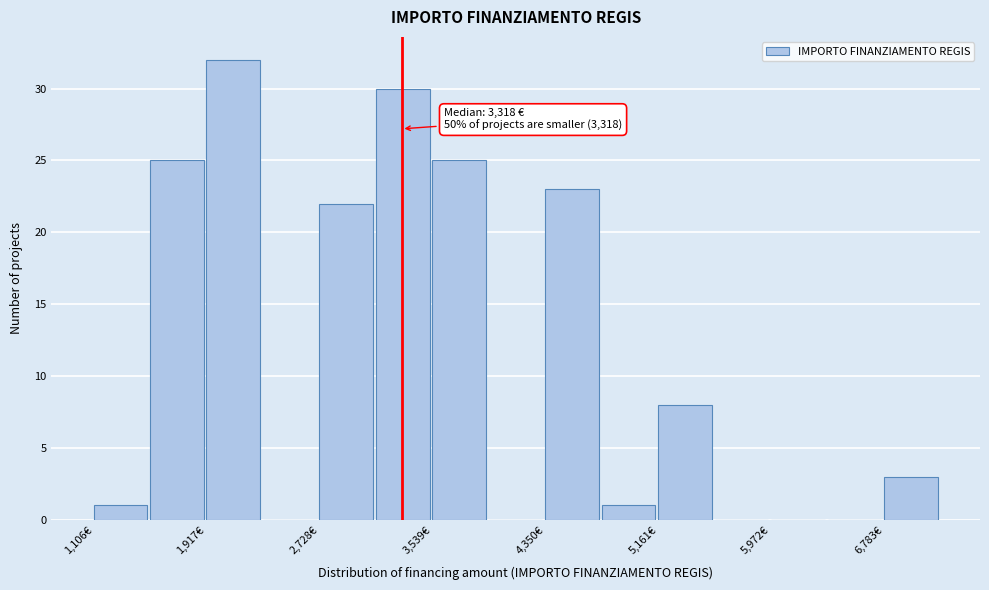

Which range on the x-axis has the tallest bar?

1900 to 2300